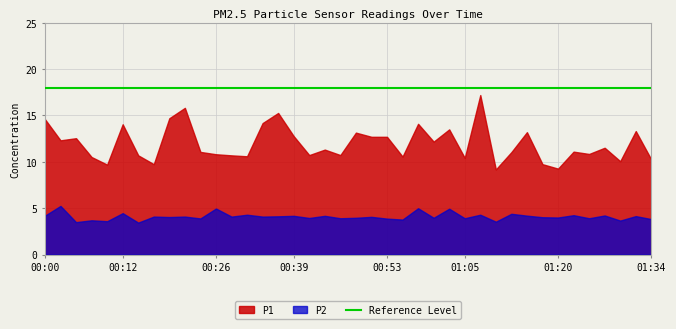

How many values in the P1 series are below 11?

17